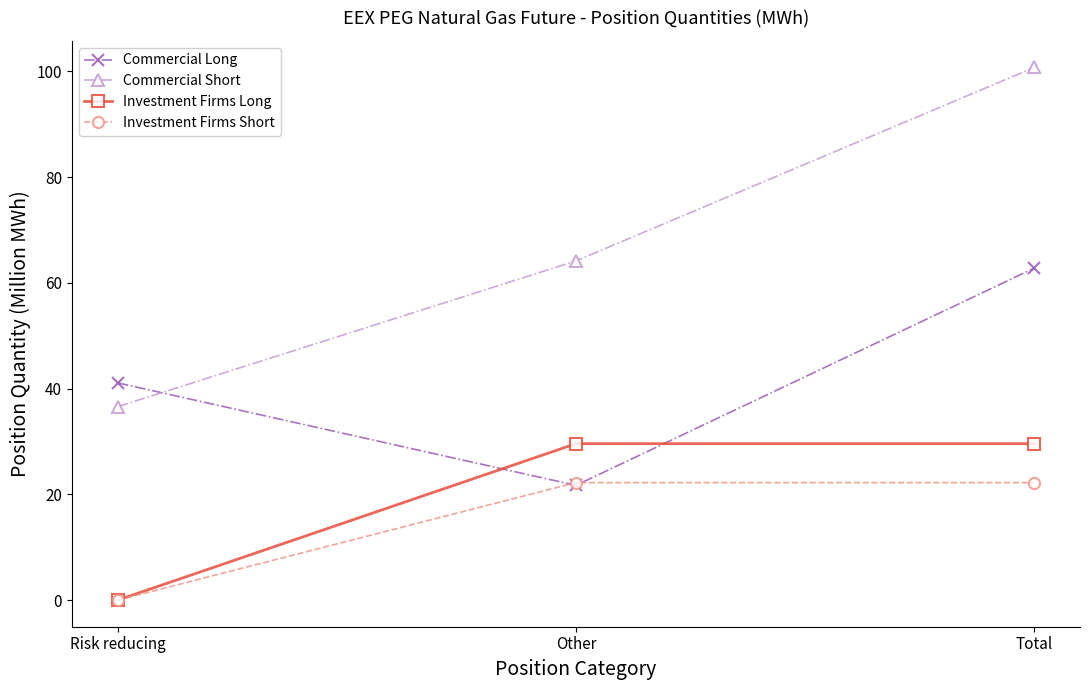

How many values in the Commercial Long series are below 41?

1